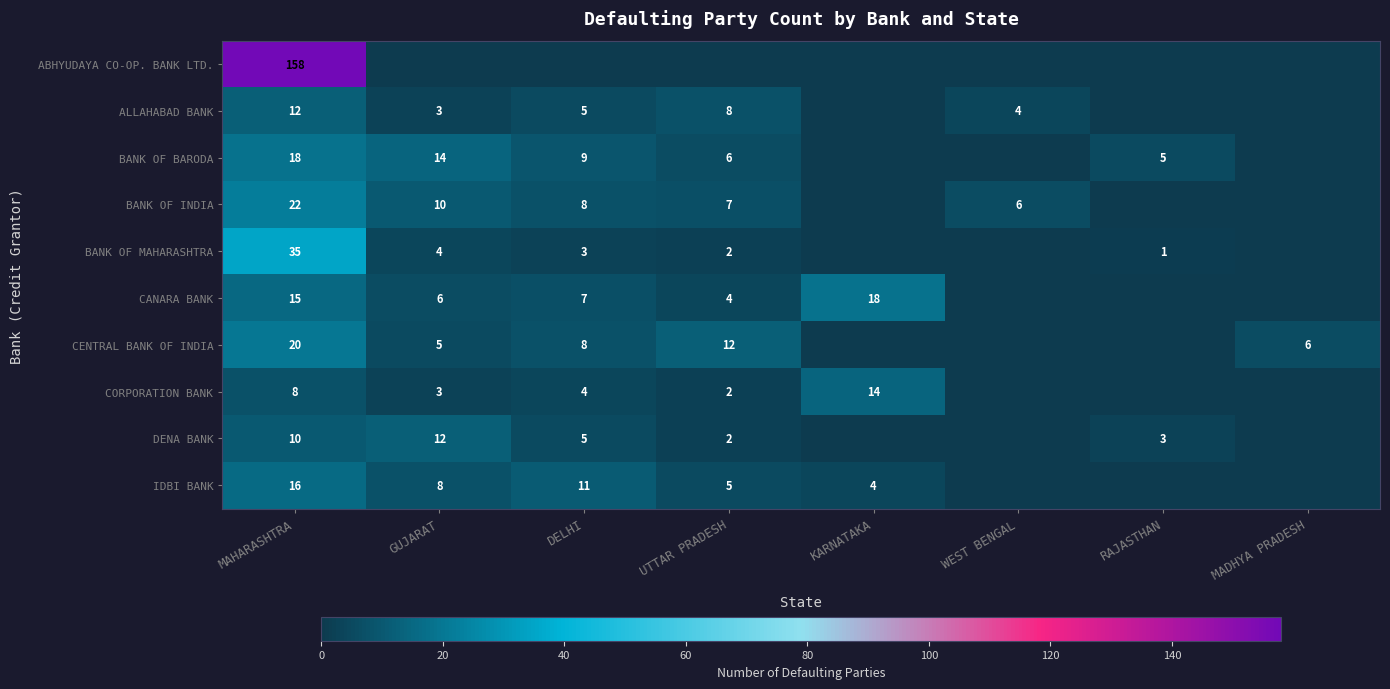

True or false: BANK OF BARODA has a value of 14 at GUJARAT.

True